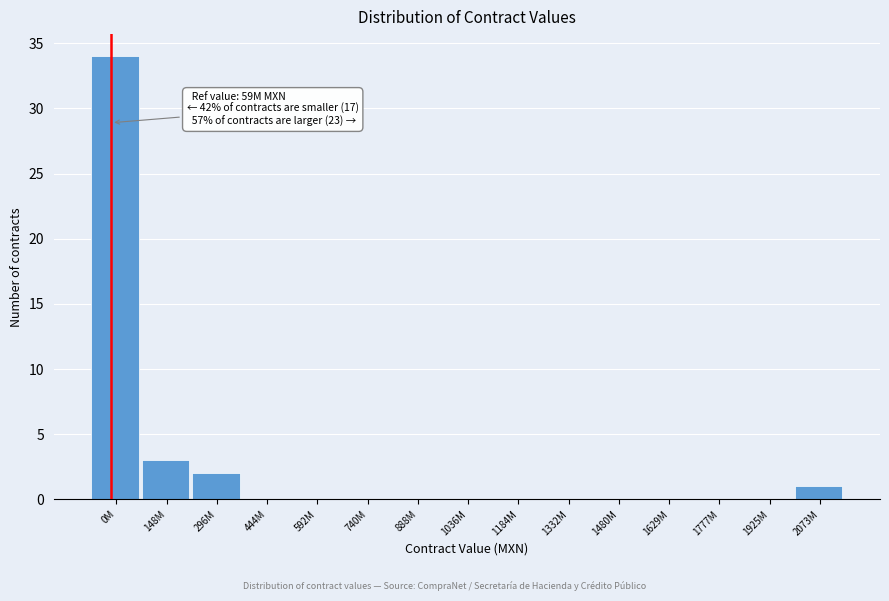

Reading left to right, extract all data points from this chart.

0M=34	148M=3	296M=2	444M=0	592M=0	740M=0	888M=0	1036M=0	1184M=0	1332M=0	1480M=0	1629M=0	1777M=0	1925M=0	2073M=1